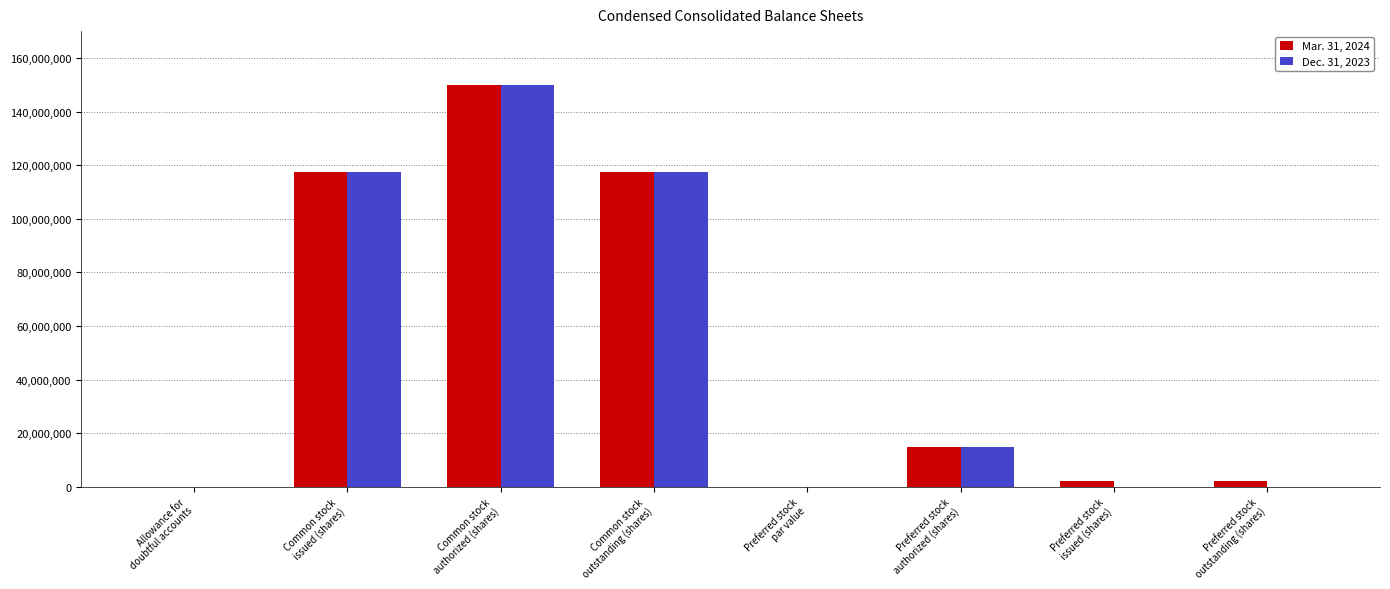

How many groups of bars are there?

8